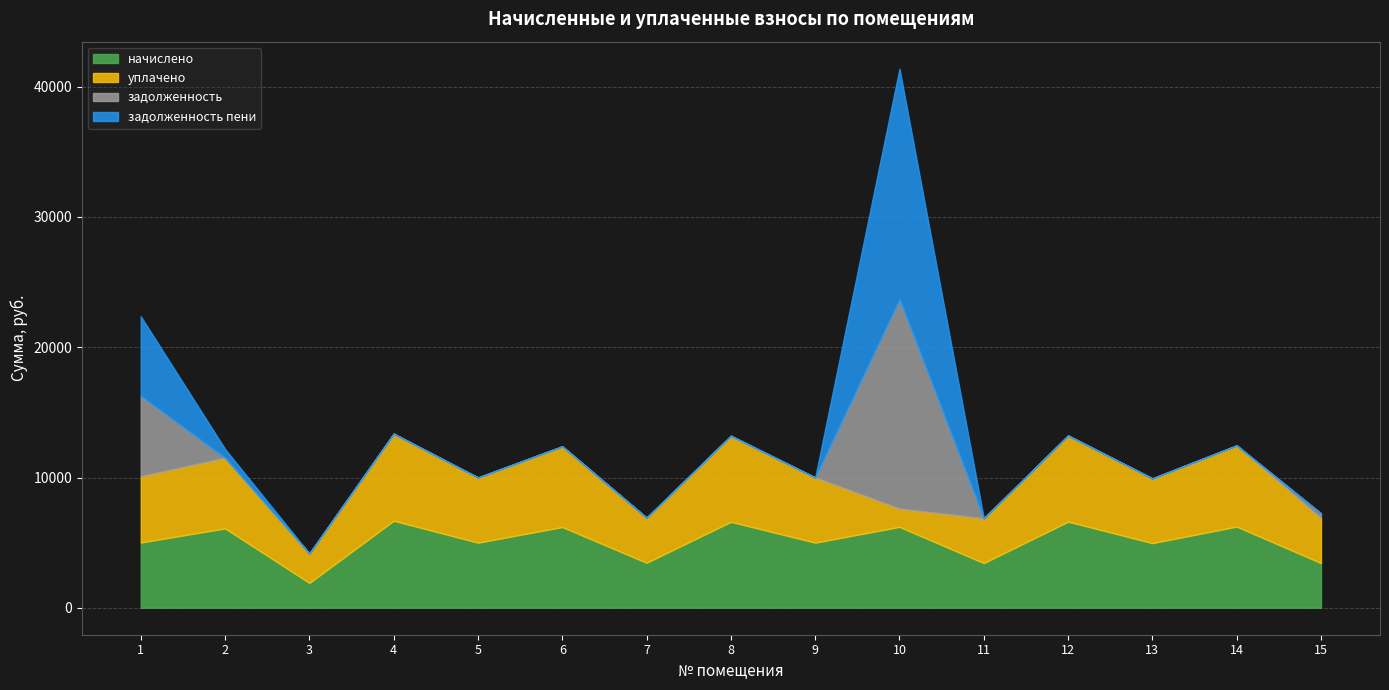

The value of задолженность at 15 is 570.2. True or false?

False